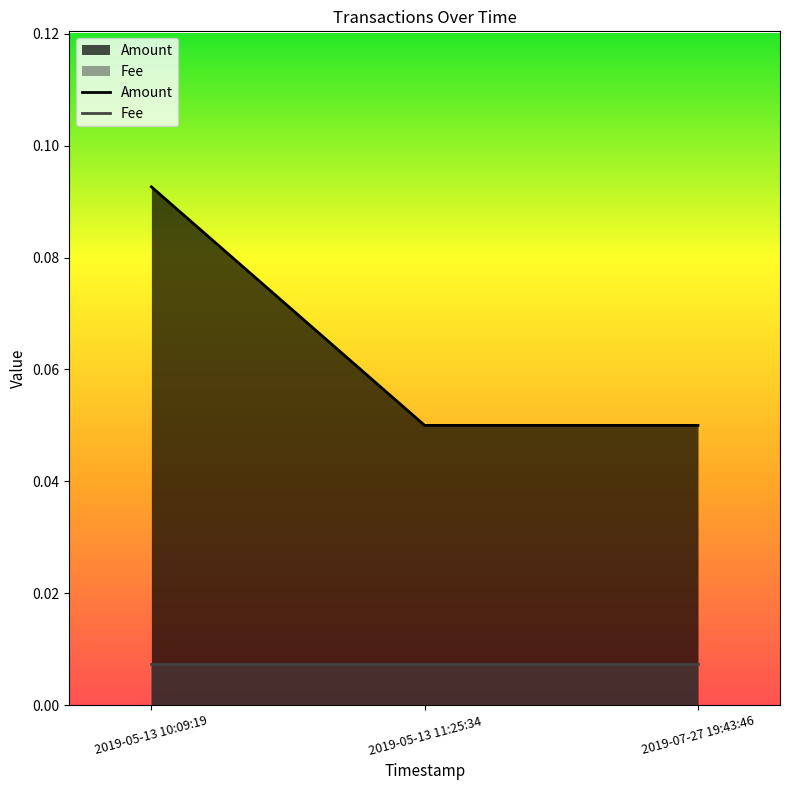

Which has a higher value, 2019-05-13 11:25:34 or 2019-05-13 10:09:19?

2019-05-13 10:09:19